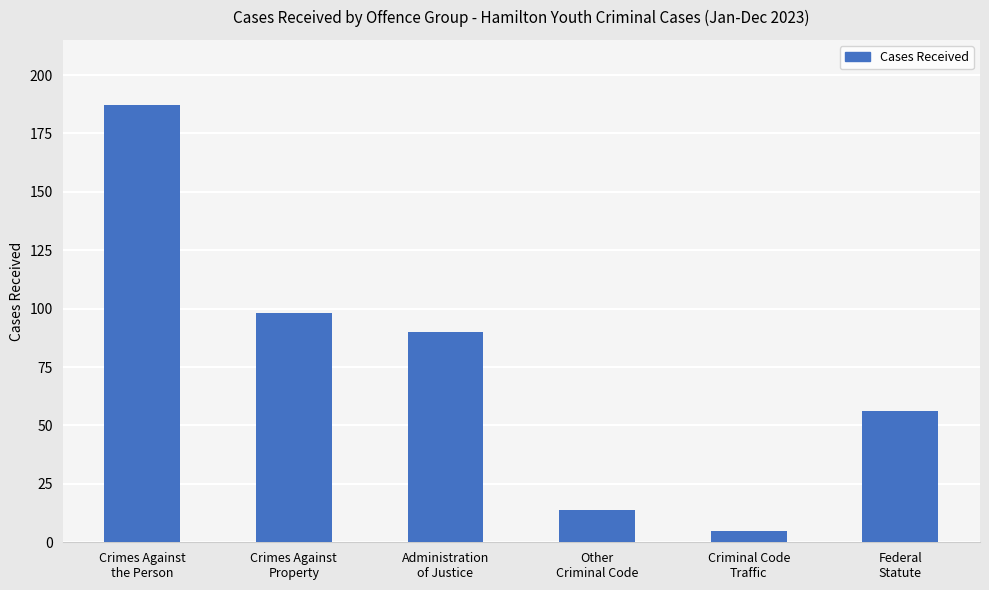

Between Crimes Against
Property and Crimes Against
the Person, which is larger?

Crimes Against
the Person